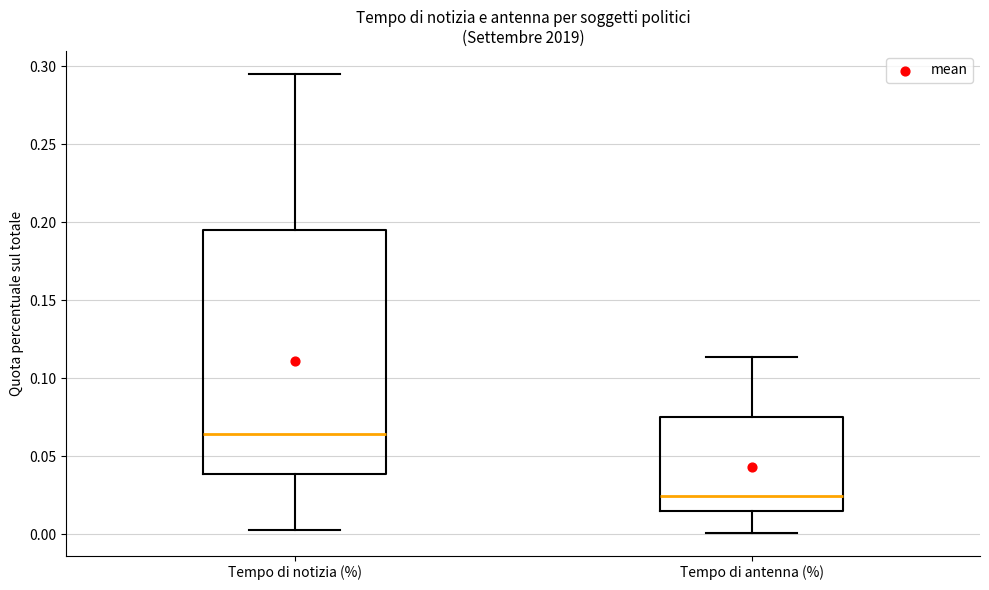

Where does the lower whisker of the box for Tempo di antenna (%) end on the y-axis? The values are not printed on the chart, so give them approximately, as read against the axis.

0.000